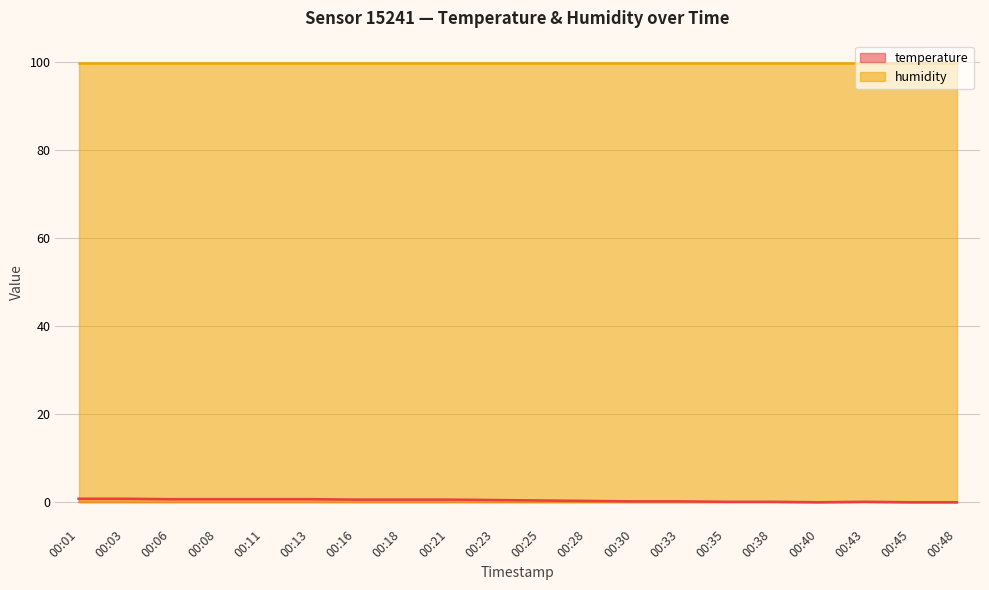

What is the difference between the highest and lowest values at 00:40?

99.9